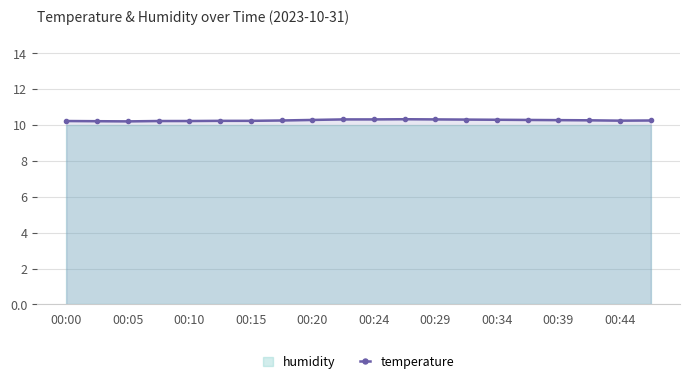

How many temperature values are between 10 and 11?

20